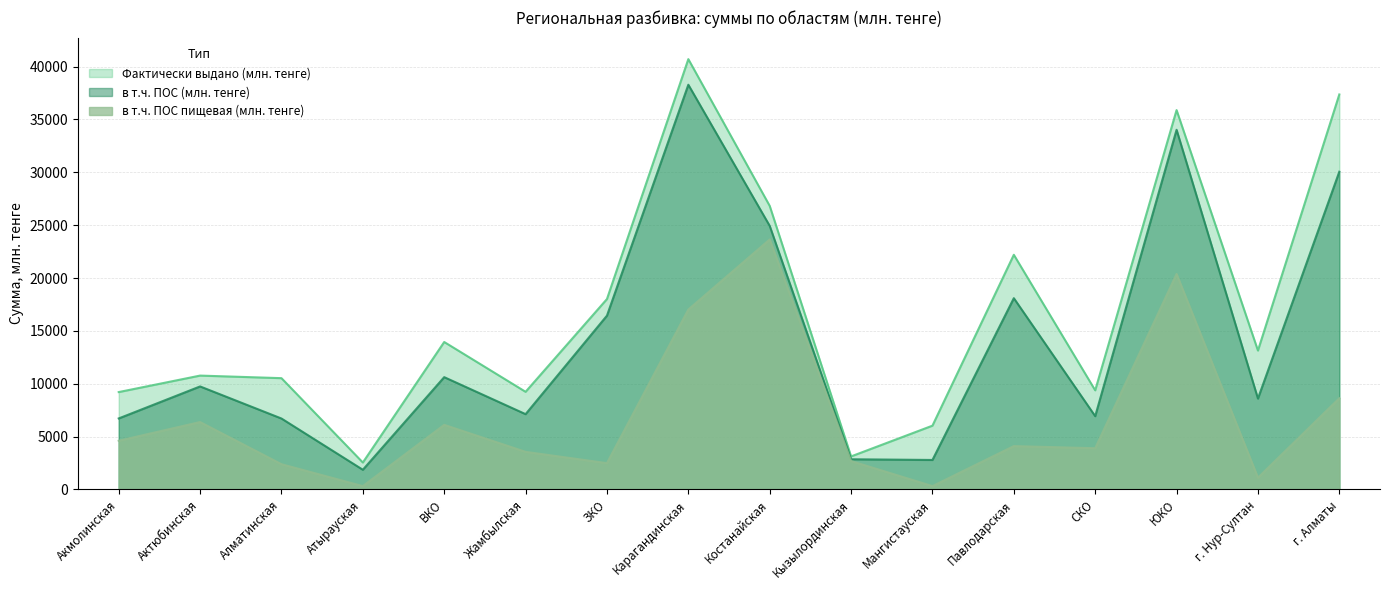

What is the lowest value of the в т.ч. ПОС пищевая (млн. тенге) series?

320.0